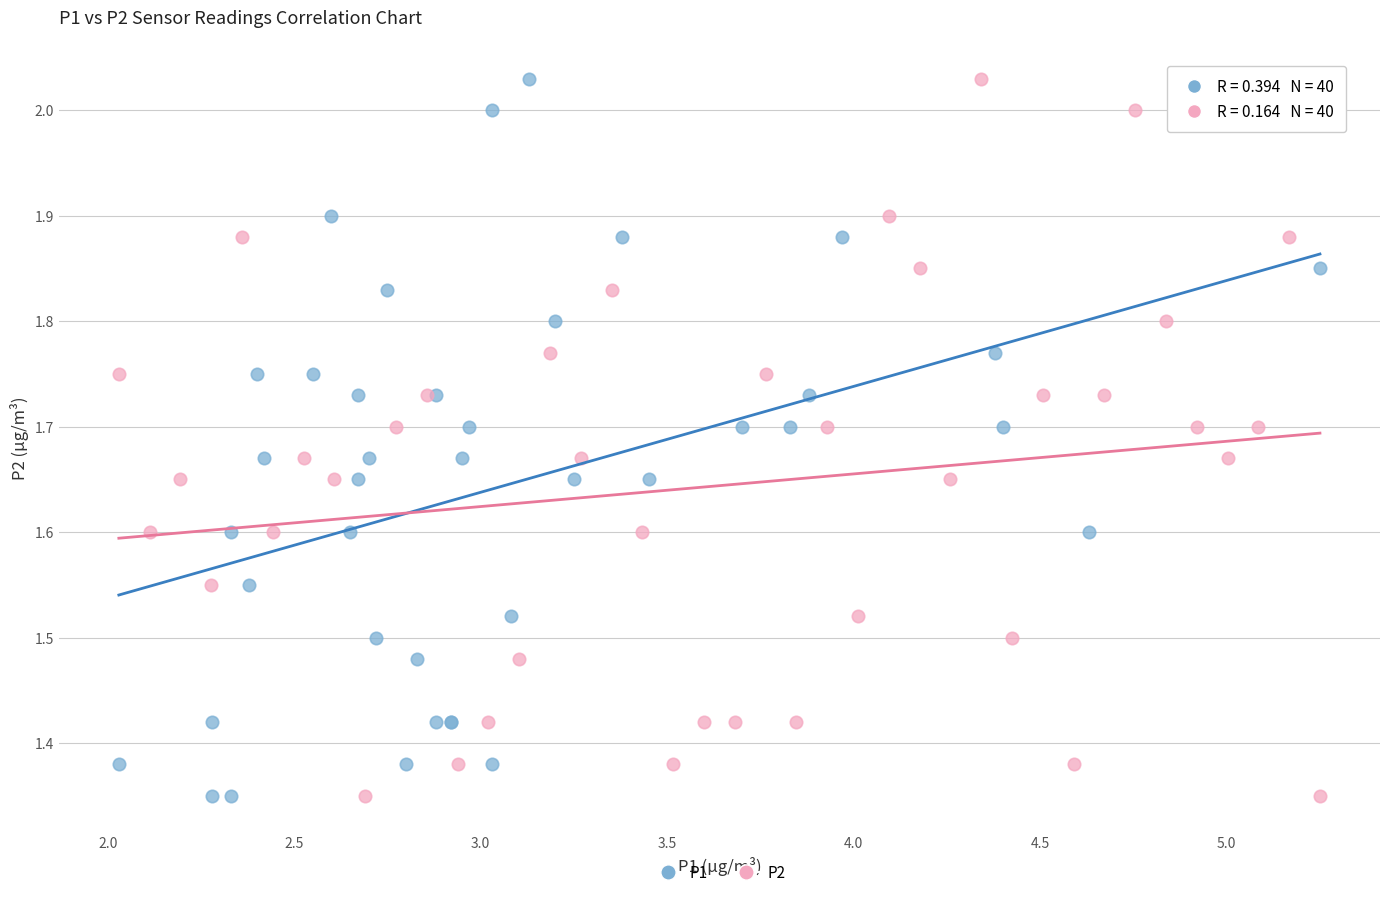

What are all the series names shown in the legend?

P1, P2